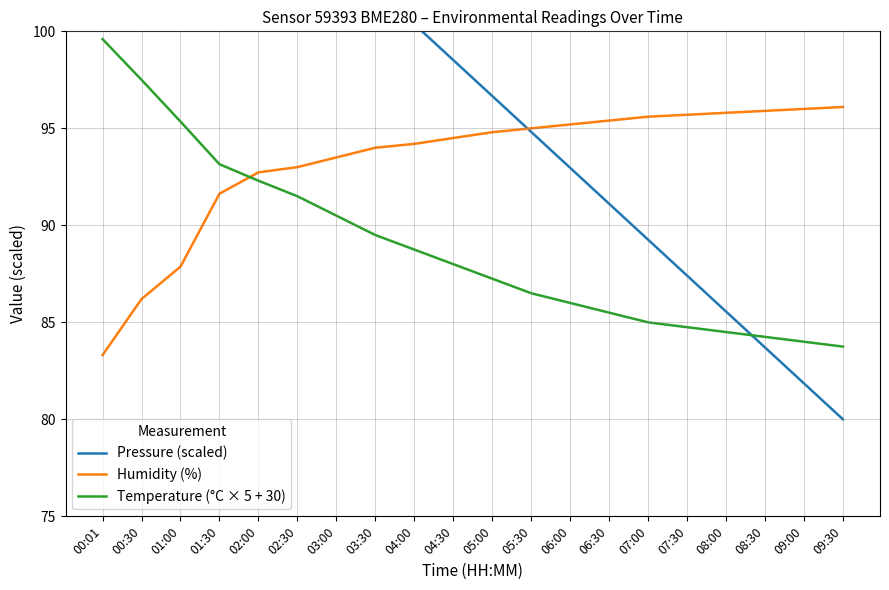

List the series in order of their overall mean, highest first.

Pressure (scaled), Humidity (%), Temperature (°C × 5 + 30)